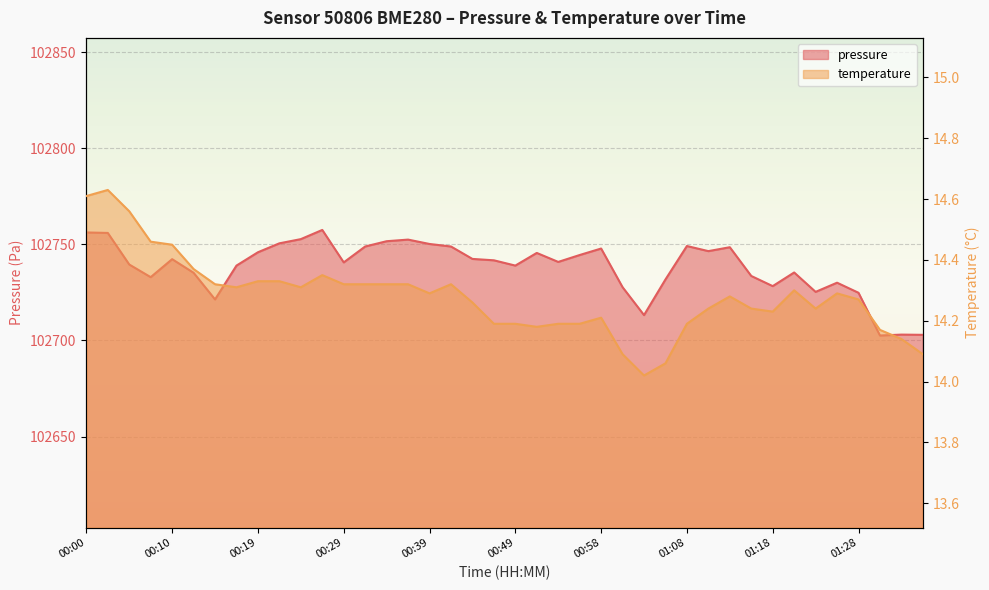

The value of pressure at 00:44 is 174113.3. True or false?

False